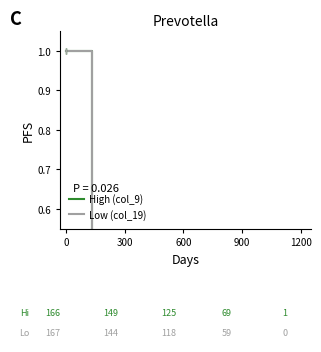

The Low (col_19) series shows 0.0 at 6. True or false?

False